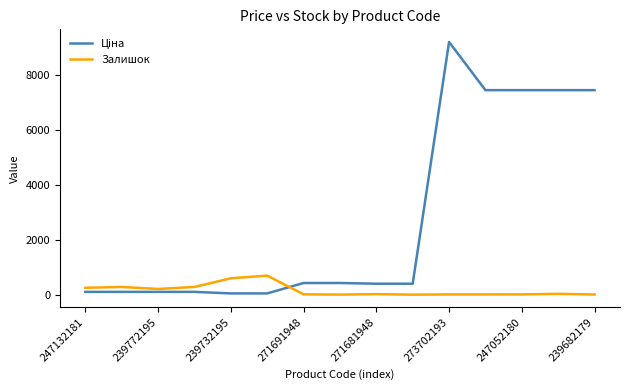

What is the maximum value for Залишок?

702.0